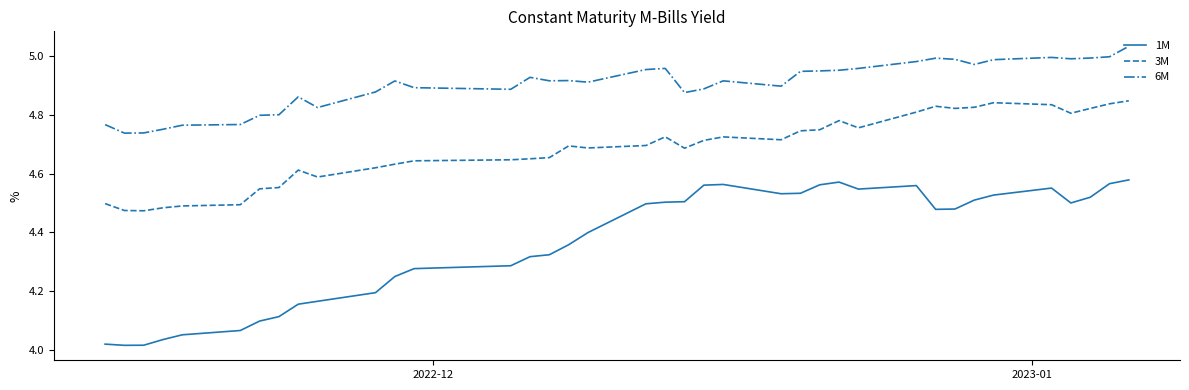

What are all the series names shown in the legend?

1M, 3M, 6M